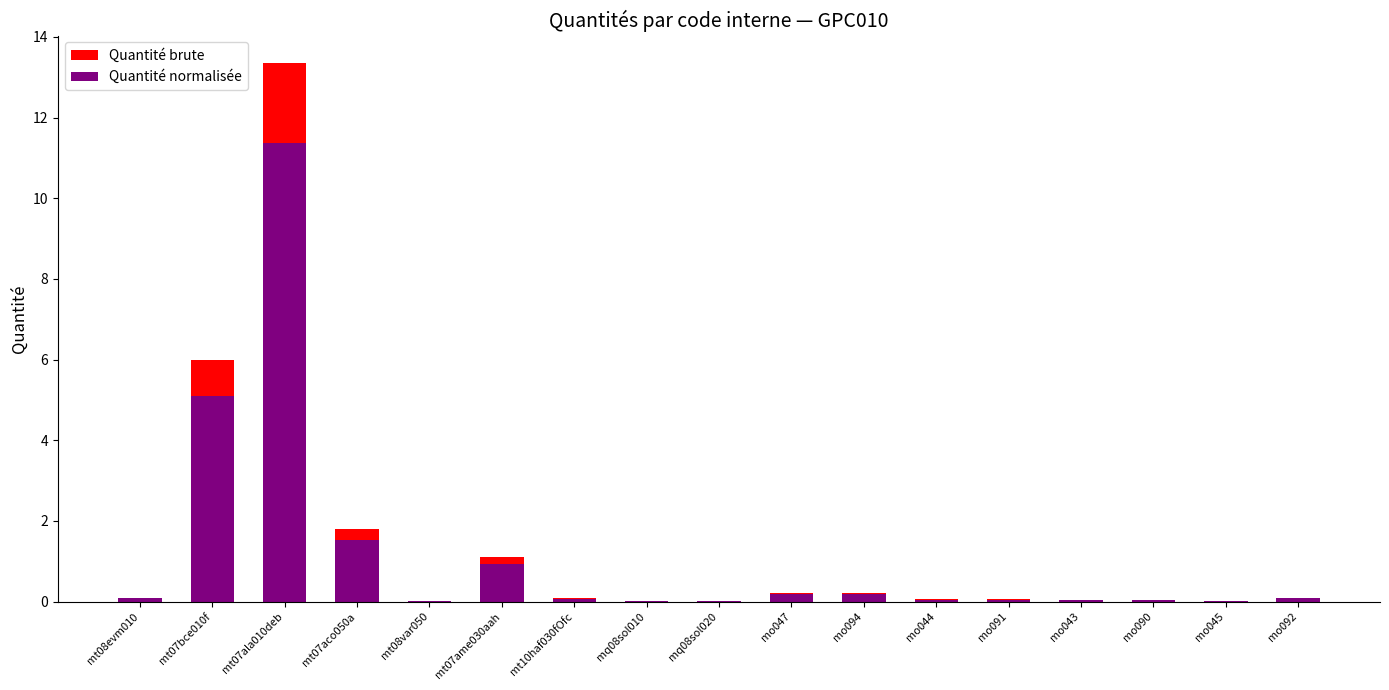

Reading right to left, transcribe all the data shown in this chart.

Quantité brute: 0.1	0.0	0.0	0.0	0.1	0.1	0.2	0.2	0.0	0.0	0.1	1.1	0.0	1.8	13.4	6.0	0.1
Quantité normalisée: 0.1	0.0	0.0	0.0	0.0	0.0	0.2	0.2	0.0	0.0	0.1	0.9	0.0	1.5	11.4	5.1	0.1